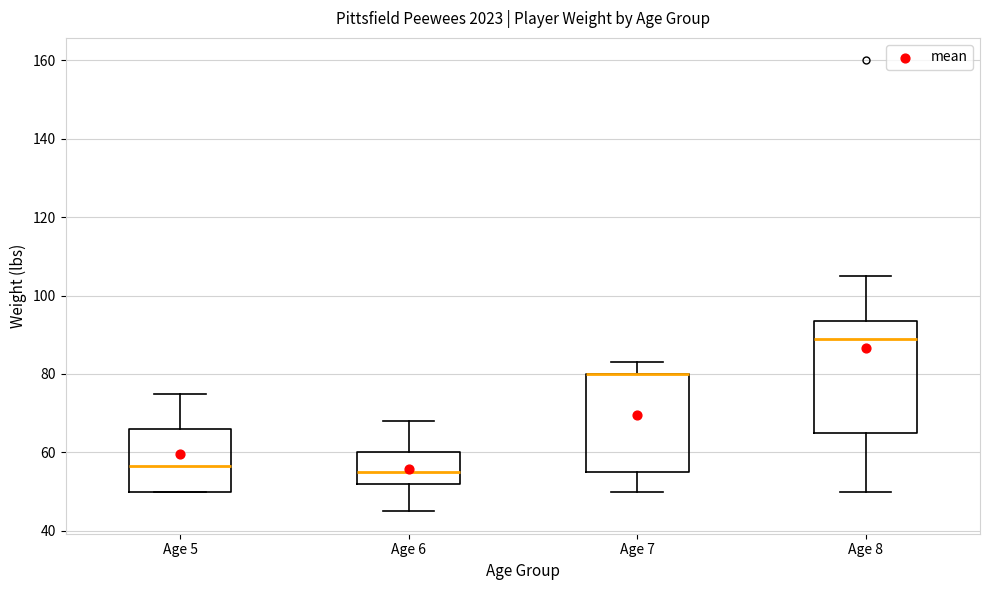

Which box is the tallest, from its lower edge to its upper edge?

Age 8